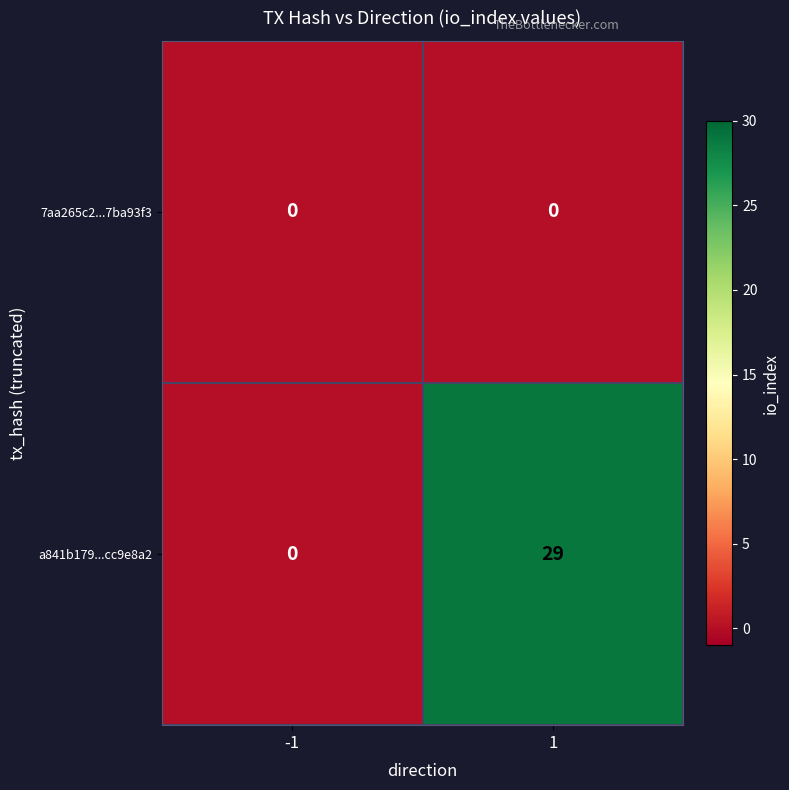

Rank the series by their average value, from lowest to highest.

7aa265c2...7ba93f3, a841b179...cc9e8a2